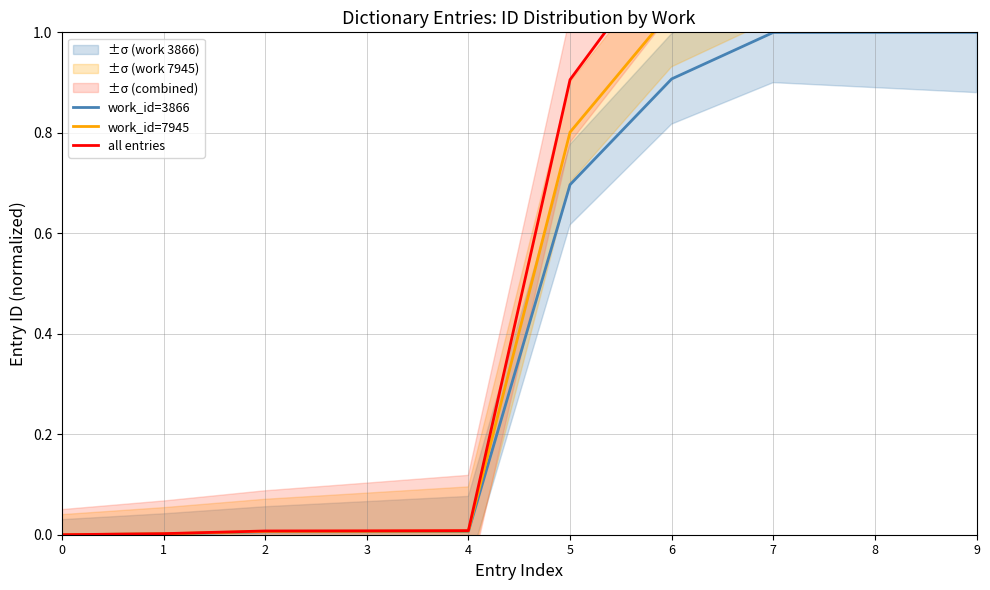

How many lines are shown in the chart?

3